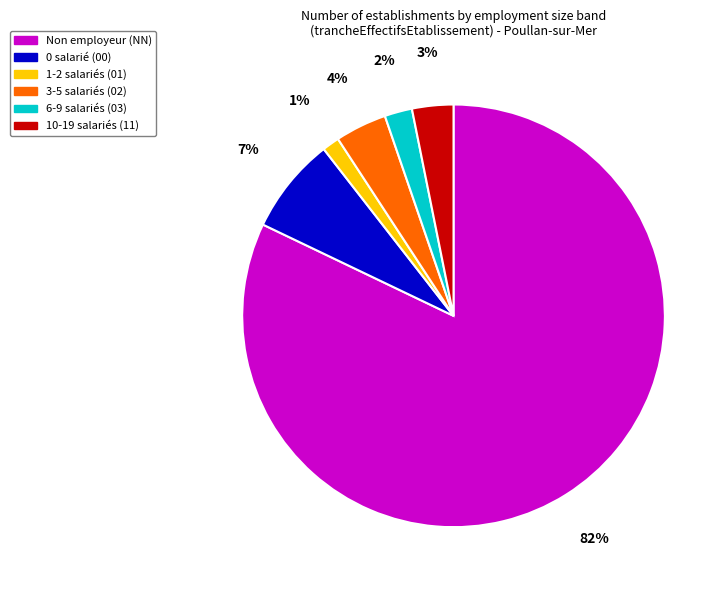

Is there a majority slice in this chart?

Yes